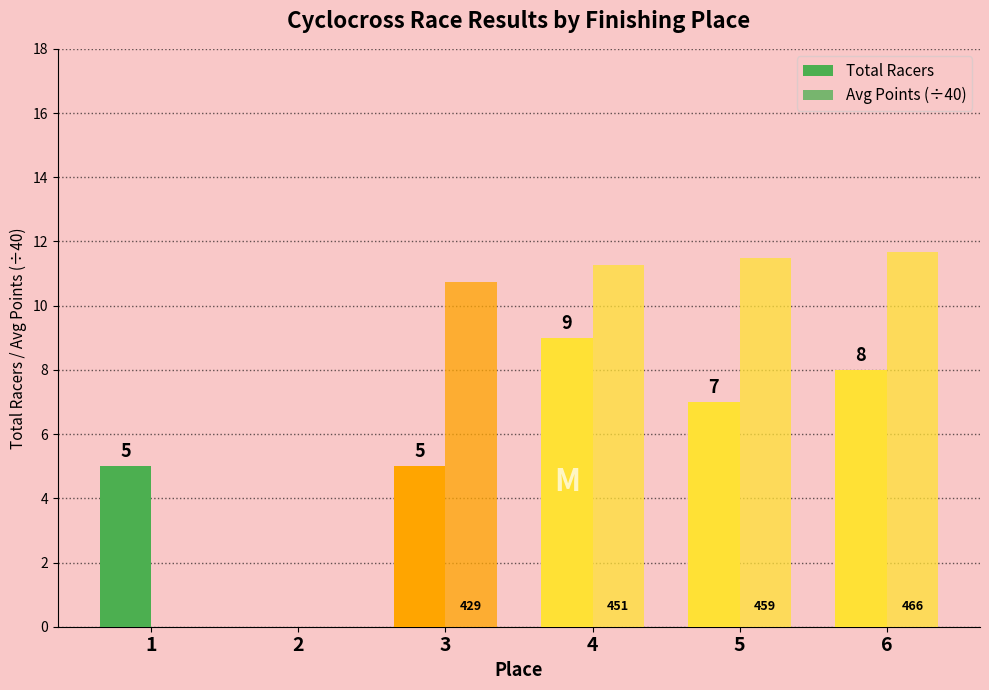

How many categories are shown in the chart?

6